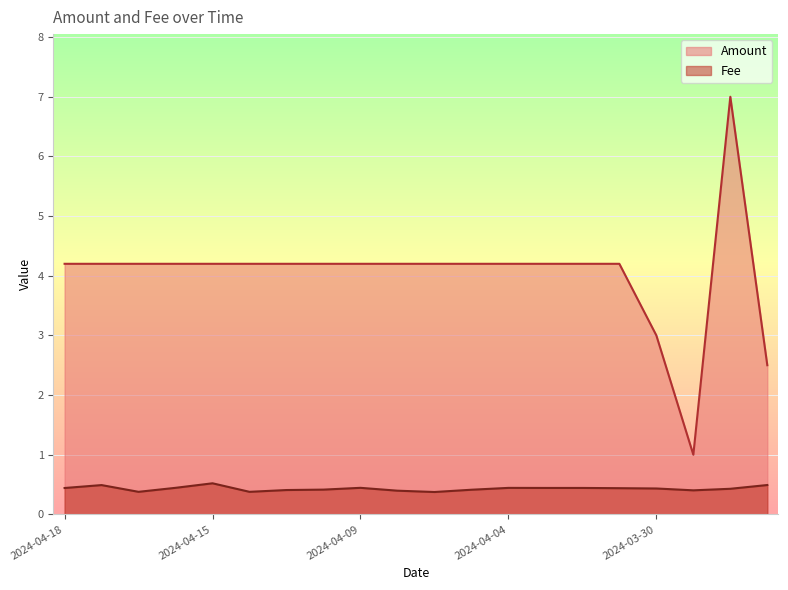

The Fee series shows 0.5 at 2024-03-29. True or false?

True